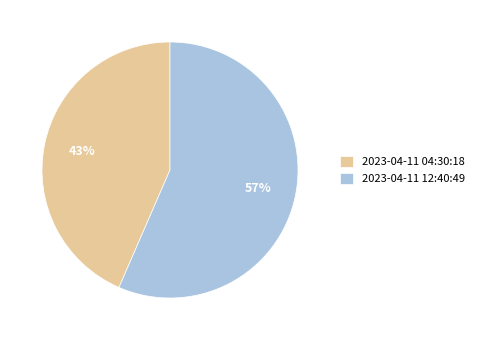

To the nearest percent, what is the average slice percentage?

50%